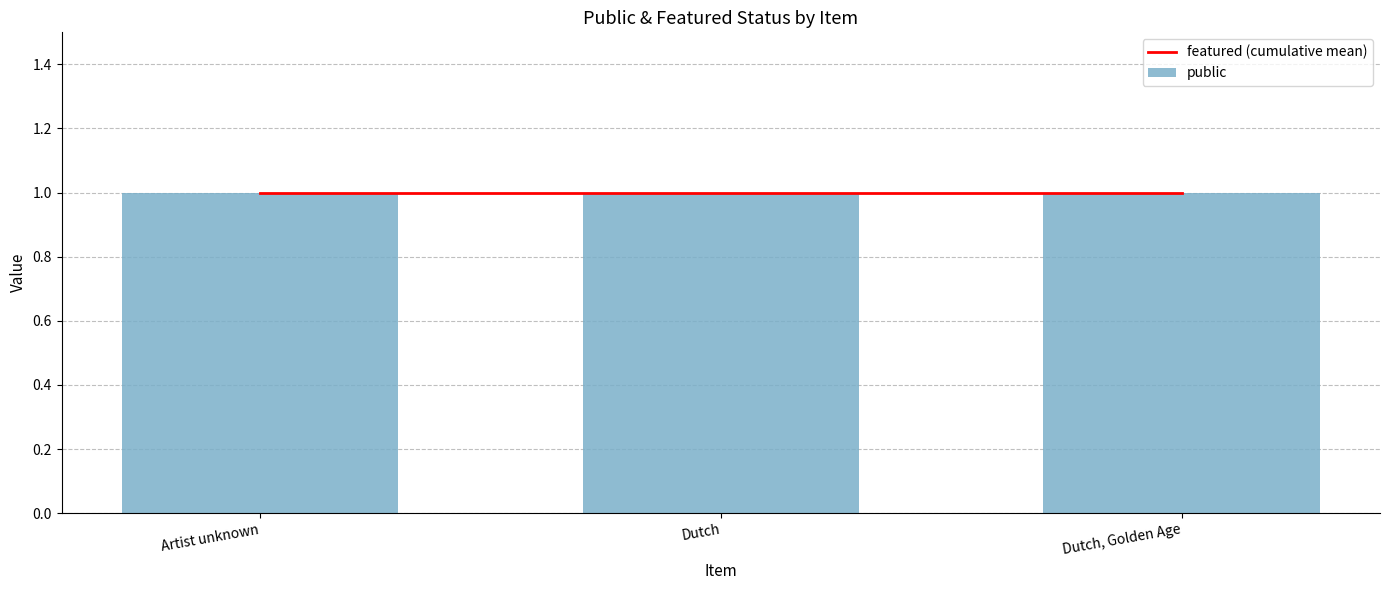

Which series has the largest total across all categories?

public